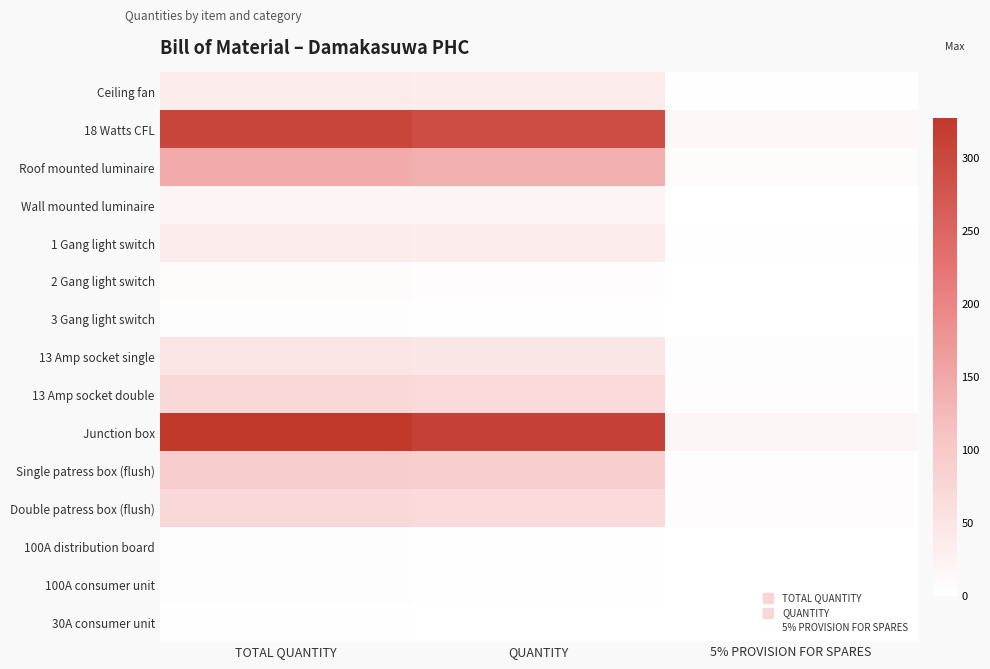

At which category is the sum across all series the highest?

TOTAL QUANTITY